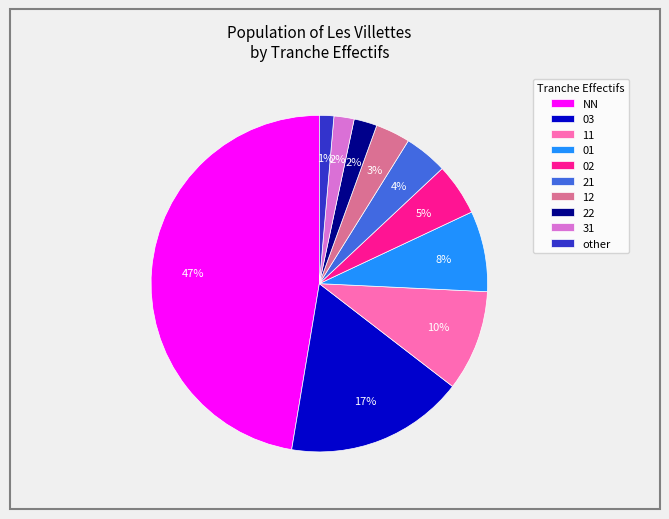

What percentage is the 21 slice, to the nearest percent?

4%